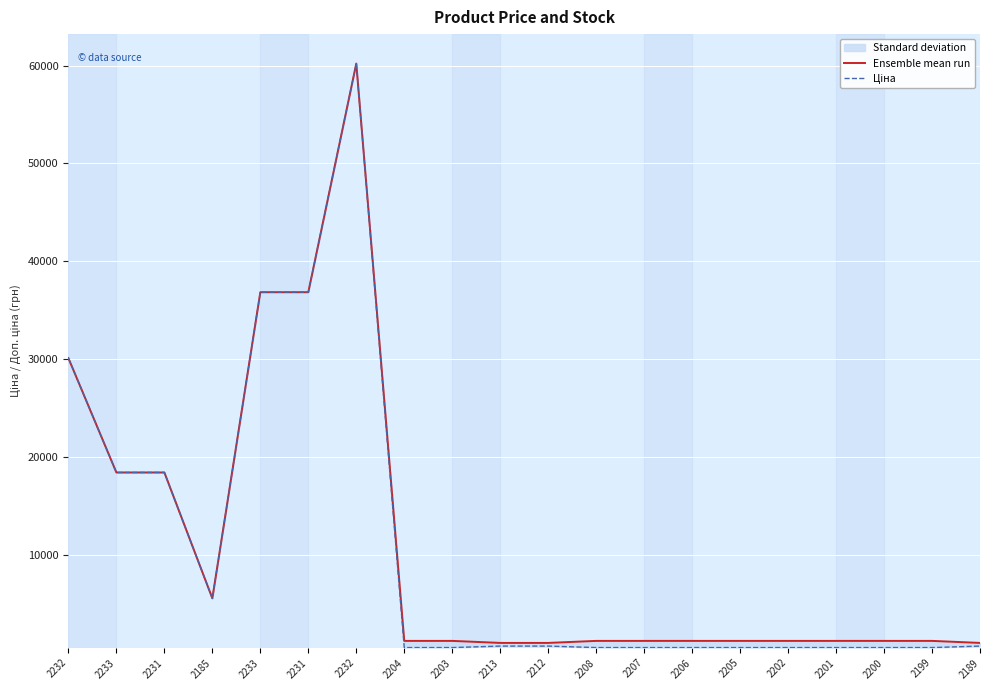

True or false: Ціна has a value of 679.8 at 2213.

True